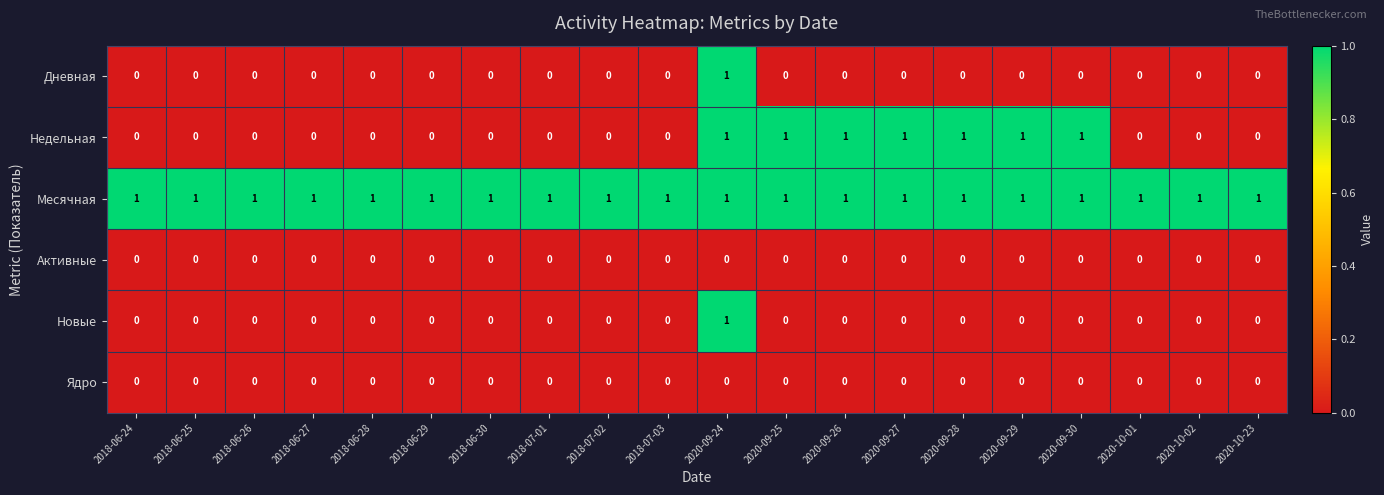

The Месячная series shows 2 at 2020-09-24. True or false?

False